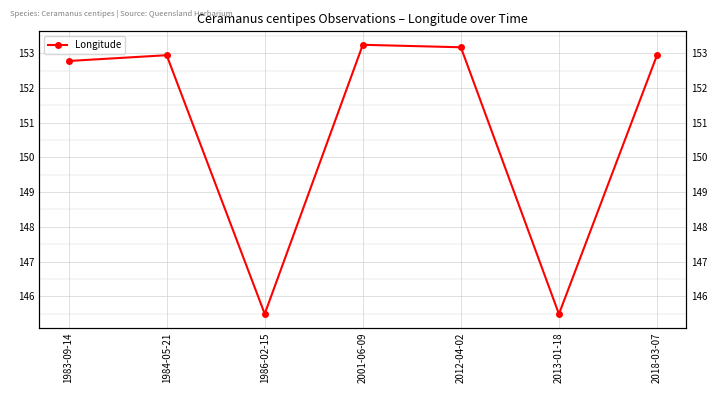

Is this an area chart (filled region under the line)?

No